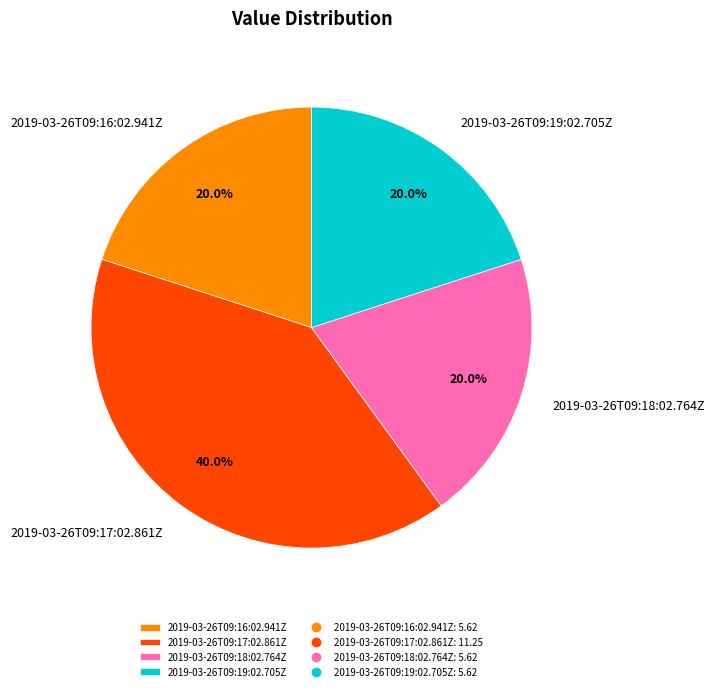

What is the largest slice in the pie chart?

2019-03-26T09:17:02.861Z